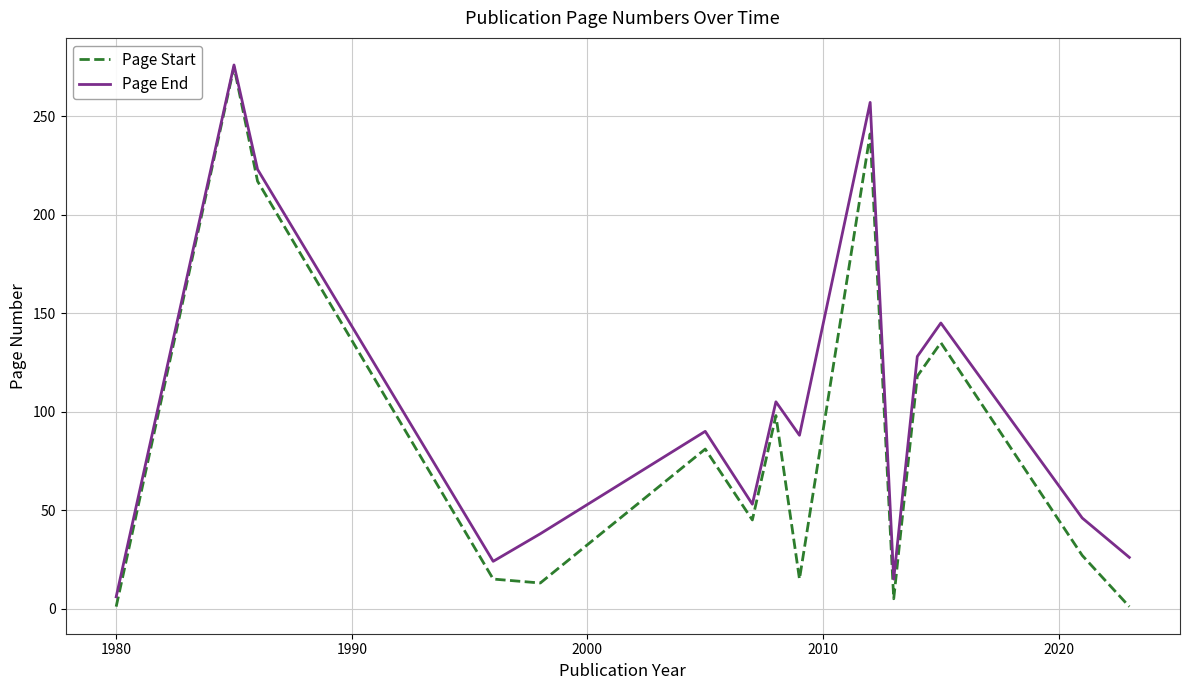

Which series has the largest total across all categories?

Page End